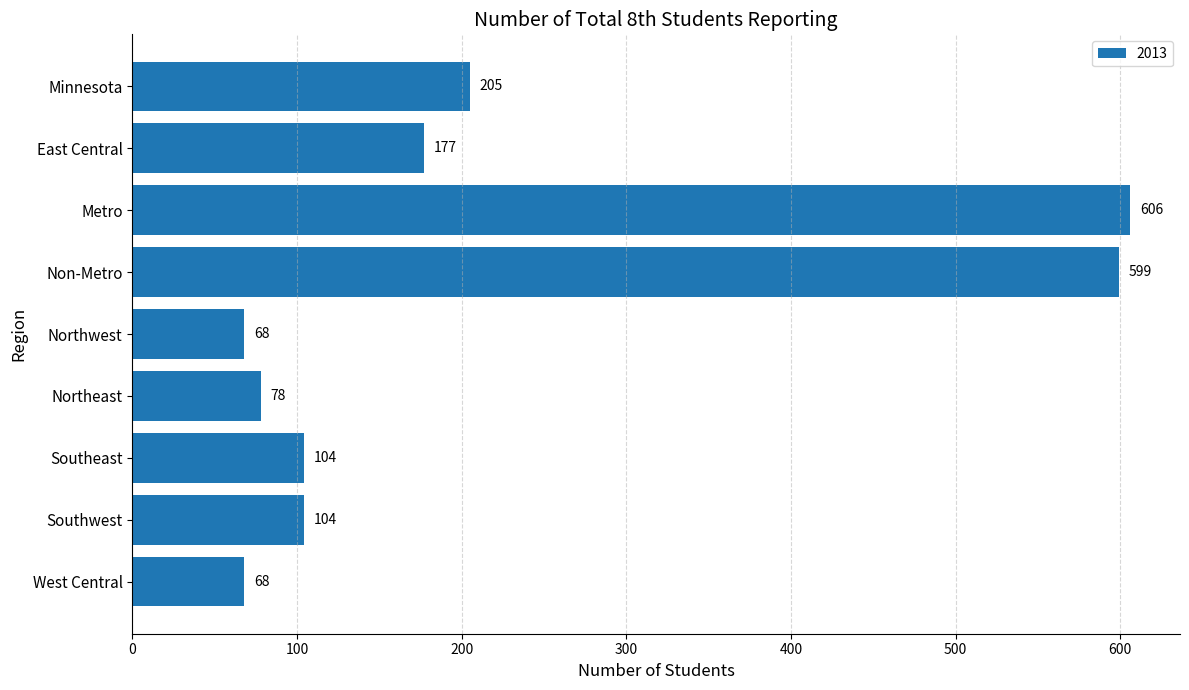

How many values are below 104?

3